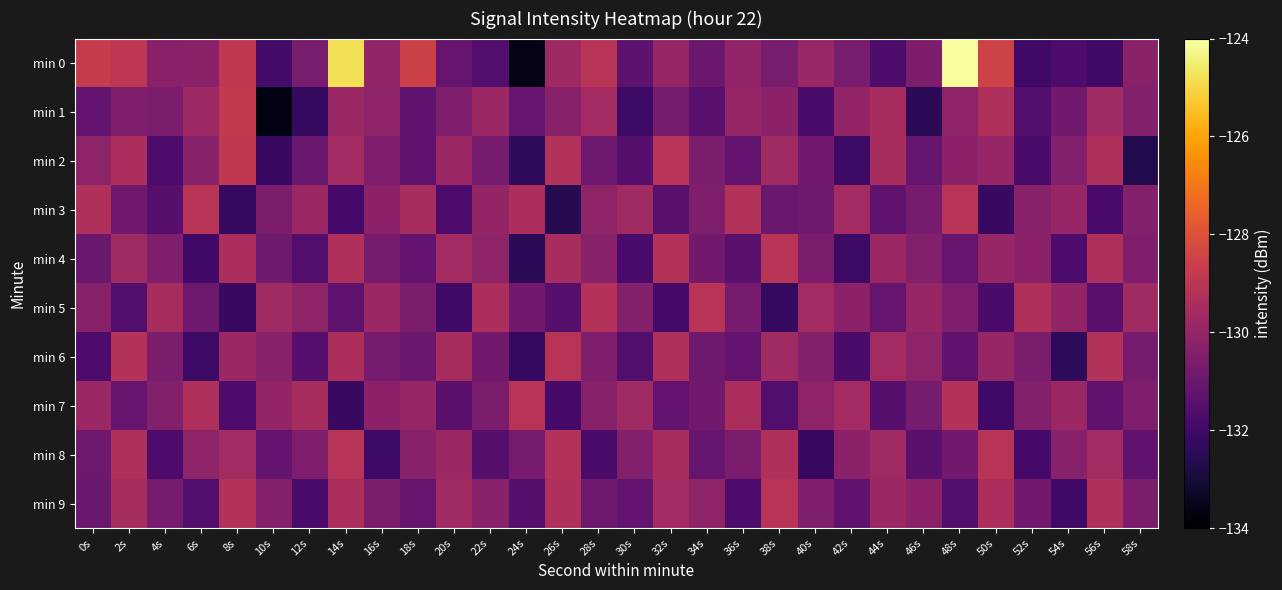

Rank the series at 50s from highest to lowest value.

min 0, min 8, min 1, min 9, min 2, min 4, min 6, min 5, min 7, min 3